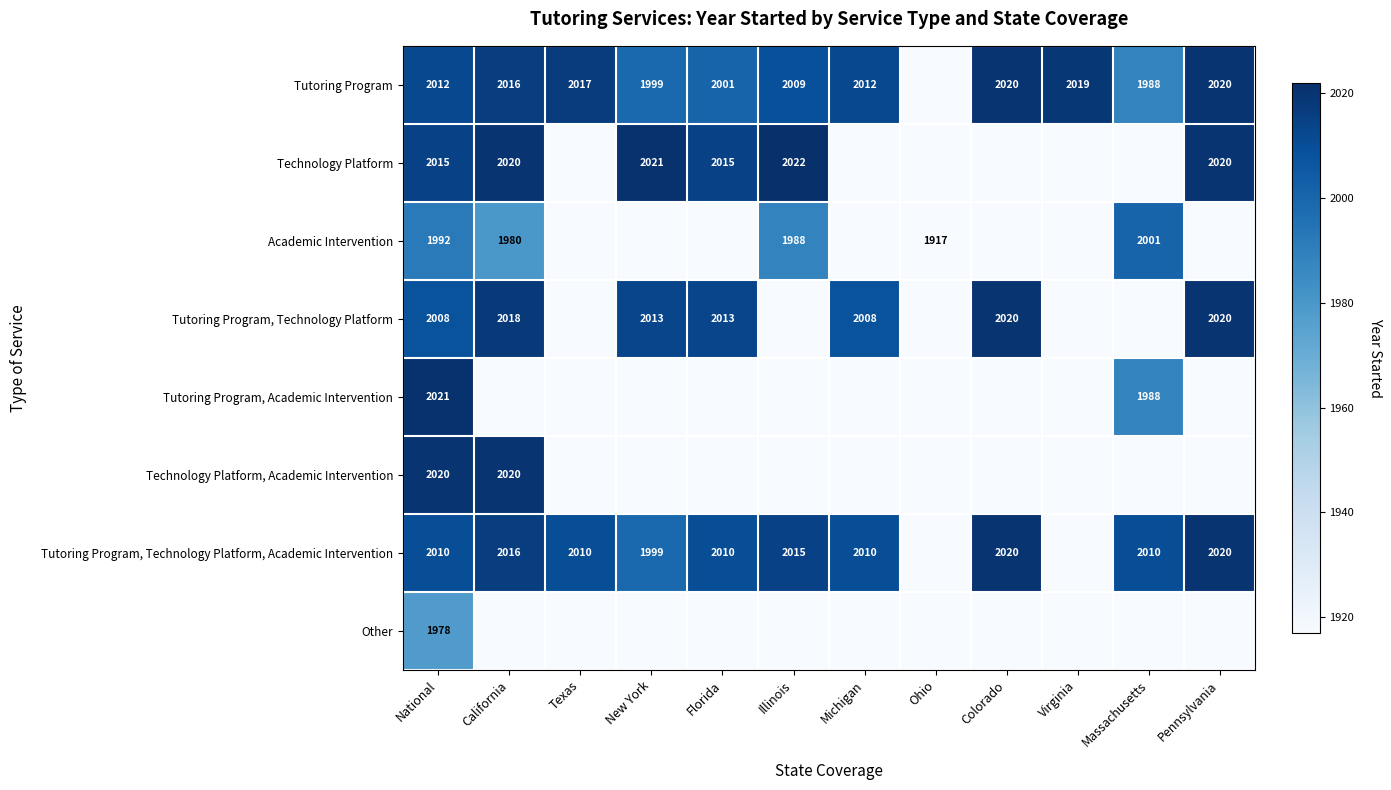

What is the difference between the Tutoring Program, Technology Platform values at New York and Michigan?

5